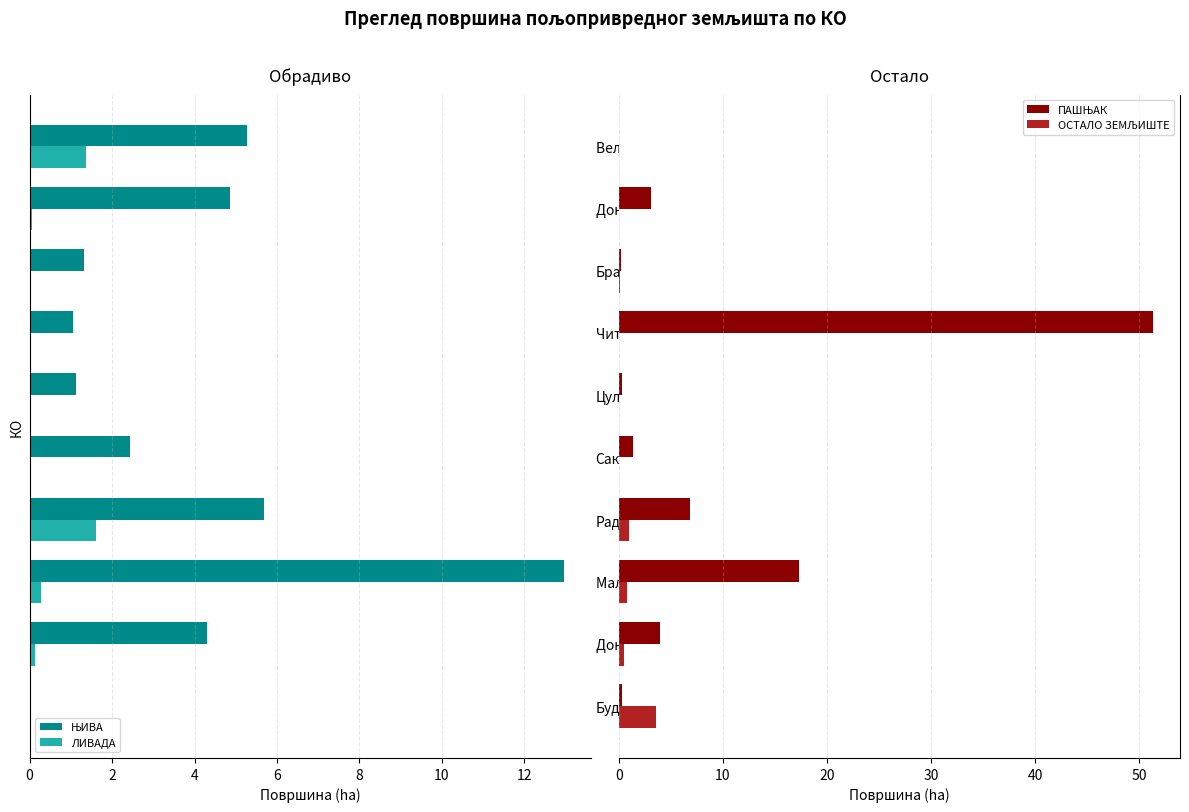

Count the number of categories in the chart.

10